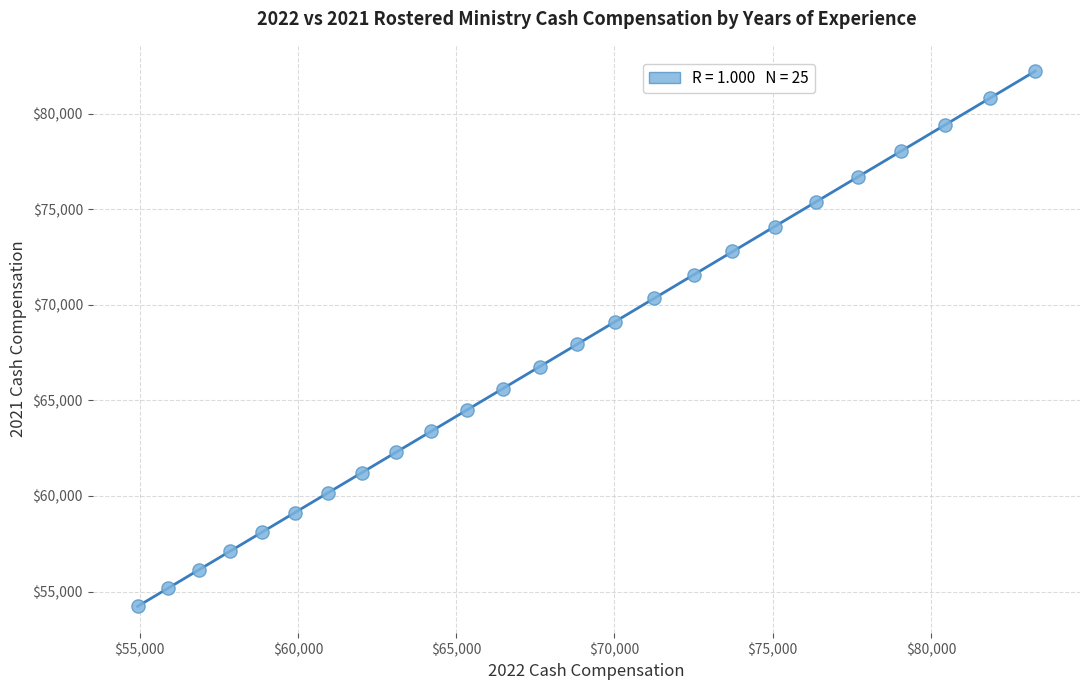

What is the range of Y values (max minus min)?

28003